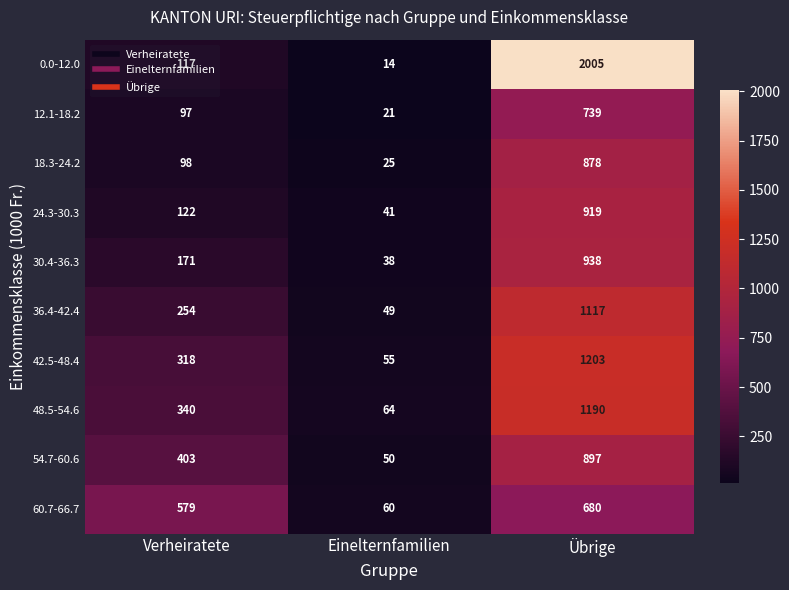

What is the difference between the 18.3-24.2 values at Verheiratete and Einelternfamilien?

73